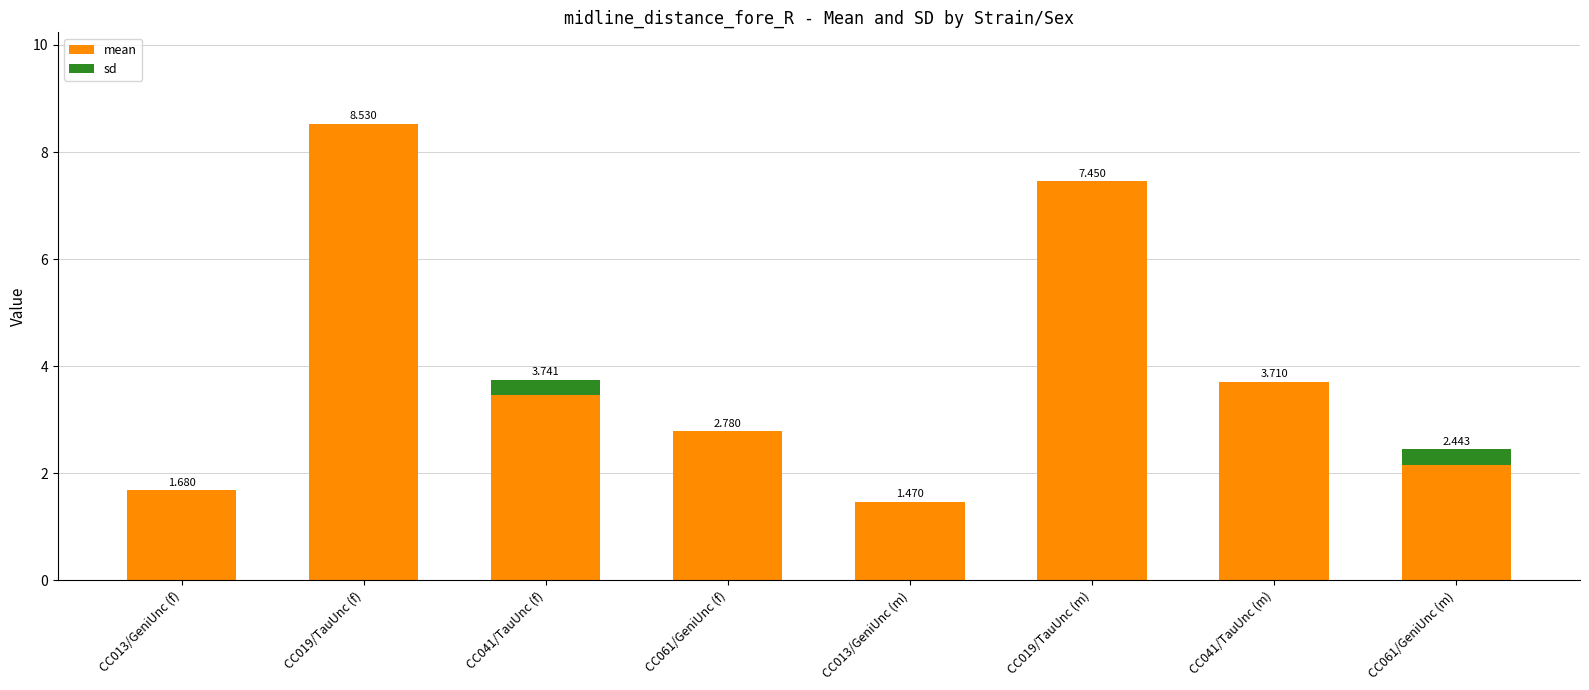

Does the chart contain stacked bars?

Yes